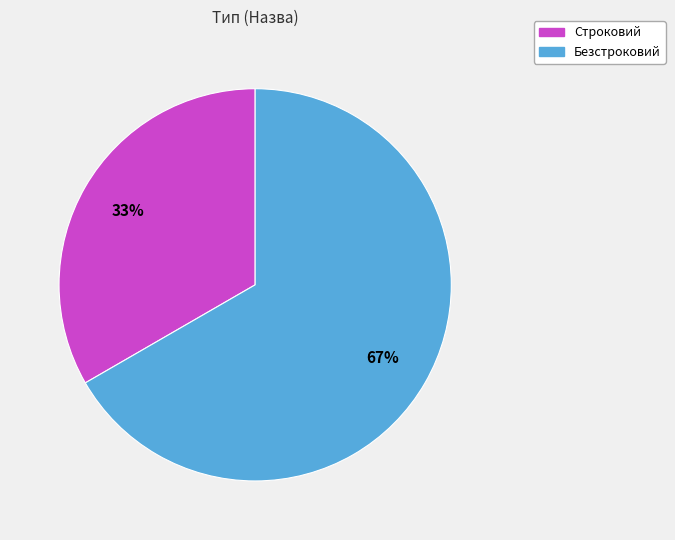

Count the number of slices in the pie.

2